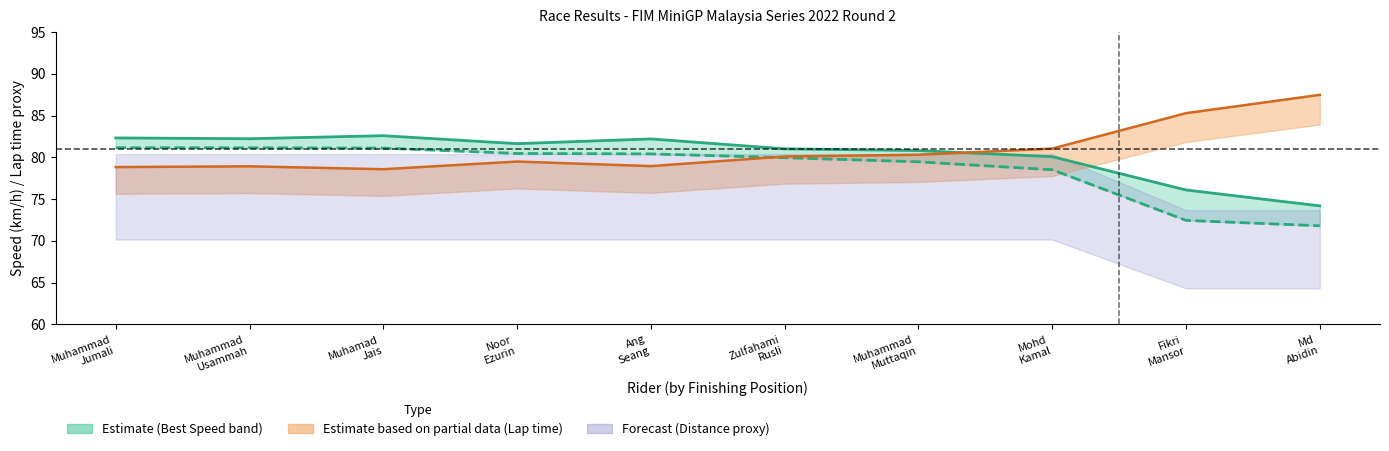

Reading left to right, extract all data points from this chart.

Best Speed: Muhammad
Jumali=82.3	Muhammad
Usammah=82.2	Muhamad
Jais=82.6	Noor
Ezurin=81.6	Ang
Seang=82.2	Zulfahami
Rusli=81.0	Muhammad
Muttaqin=80.8	Mohd
Kamal=80.1	Fikri
Mansor=76.1	Md
Abidin=74.2
Average Speed: Muhammad
Jumali=81.2	Muhammad
Usammah=81.1	Muhamad
Jais=81.1	Noor
Ezurin=80.5	Ang
Seang=80.4	Zulfahami
Rusli=80.0	Muhammad
Muttaqin=79.5	Mohd
Kamal=78.5	Fikri
Mansor=72.5	Md
Abidin=71.8
Best Lap (upper): Muhammad
Jumali=78.8	Muhammad
Usammah=78.9	Muhamad
Jais=78.6	Noor
Ezurin=79.5	Ang
Seang=78.9	Zulfahami
Rusli=80.1	Muhammad
Muttaqin=80.3	Mohd
Kamal=81.0	Fikri
Mansor=85.3	Md
Abidin=87.5